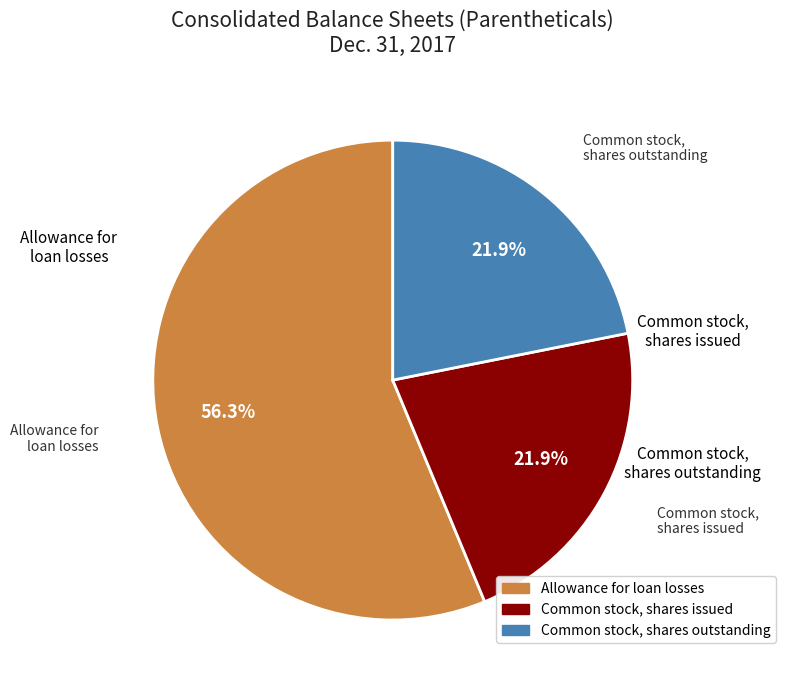

Between Allowance for loan losses and Common stock, shares outstanding, which is larger?

Allowance for loan losses